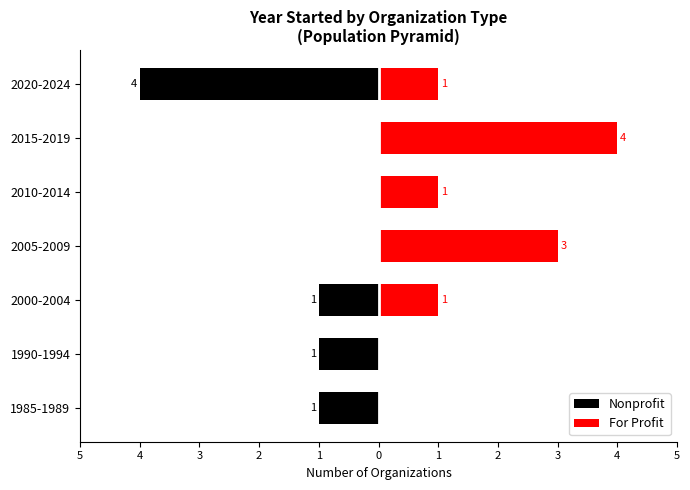

How many bars are there in total?

14